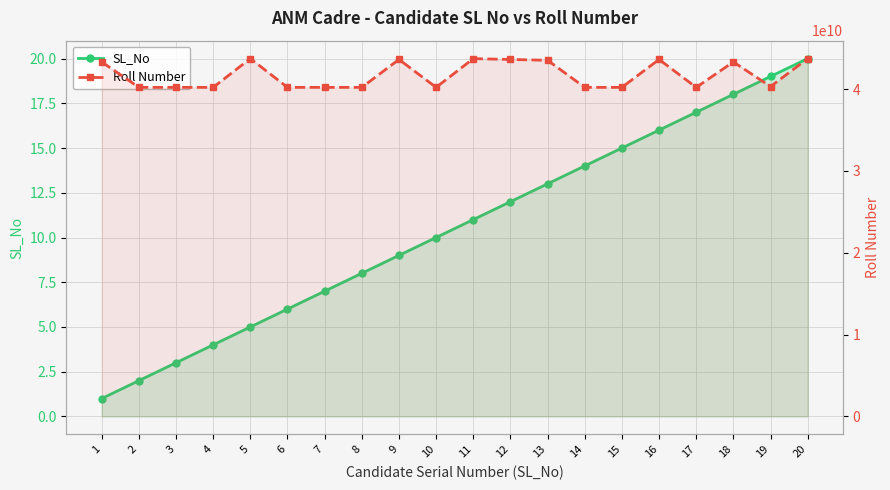

Which label corresponds to the largest value in the chart?

5